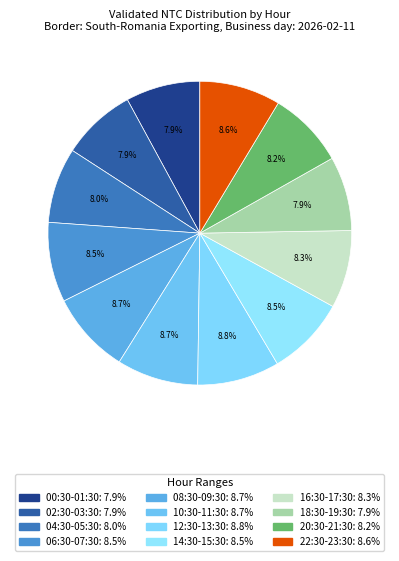

How many segments does this pie chart have?

12